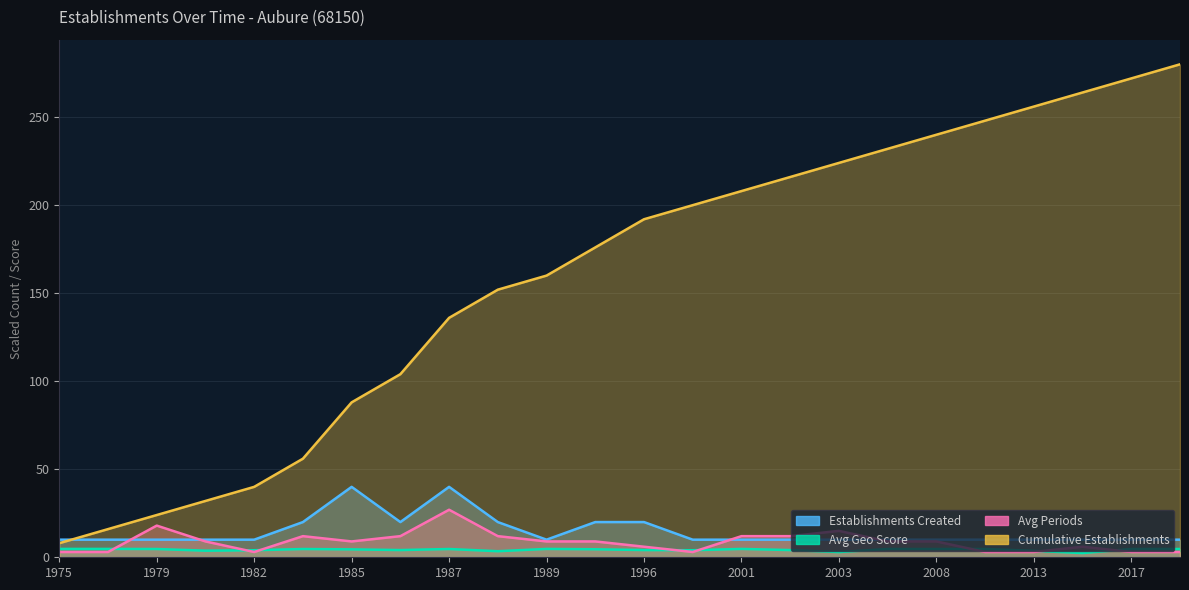

True or false: Avg Geo Score and Cumulative Establishments cross at least once.

False